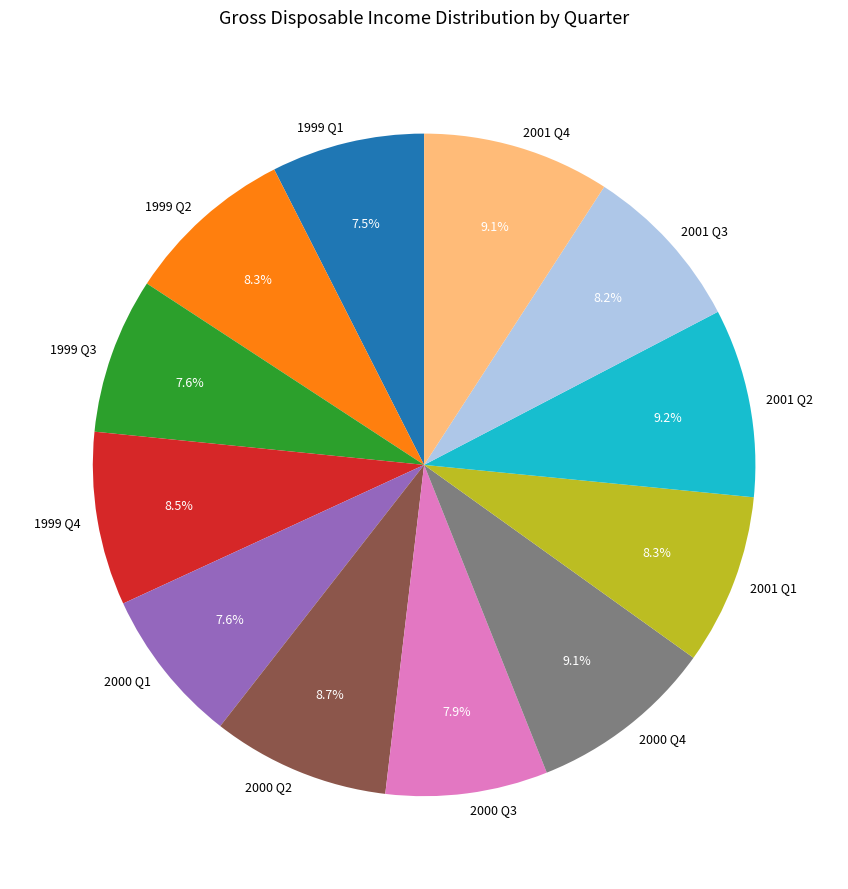

What percentage is NOT represented by 1999 Q1?

92.5%